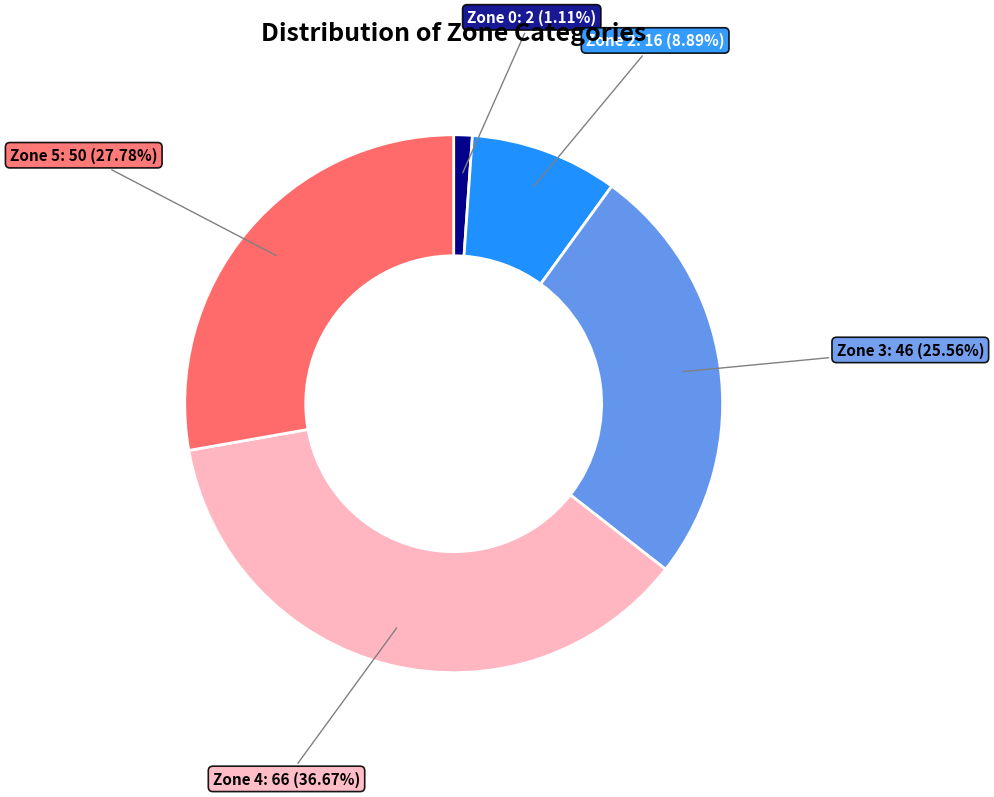

Is there a majority slice in this chart?

No